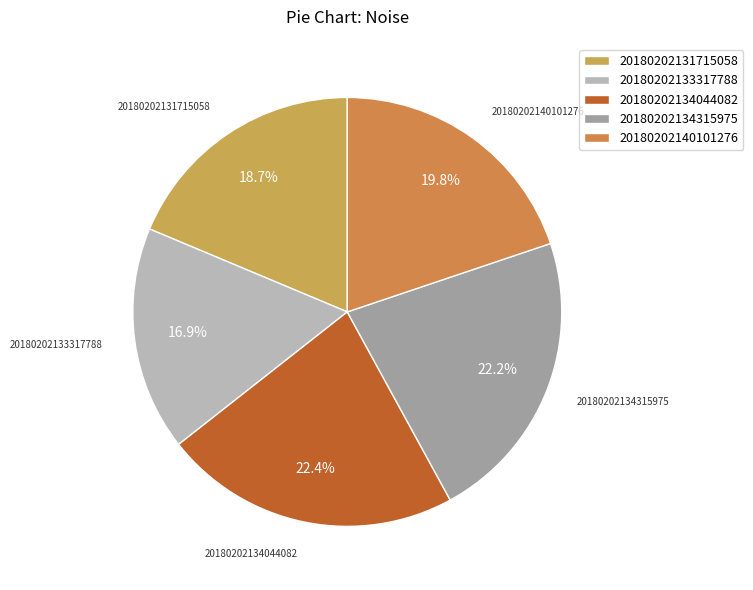

True or false: 20180202133317788 accounts for 17% of the total.

True